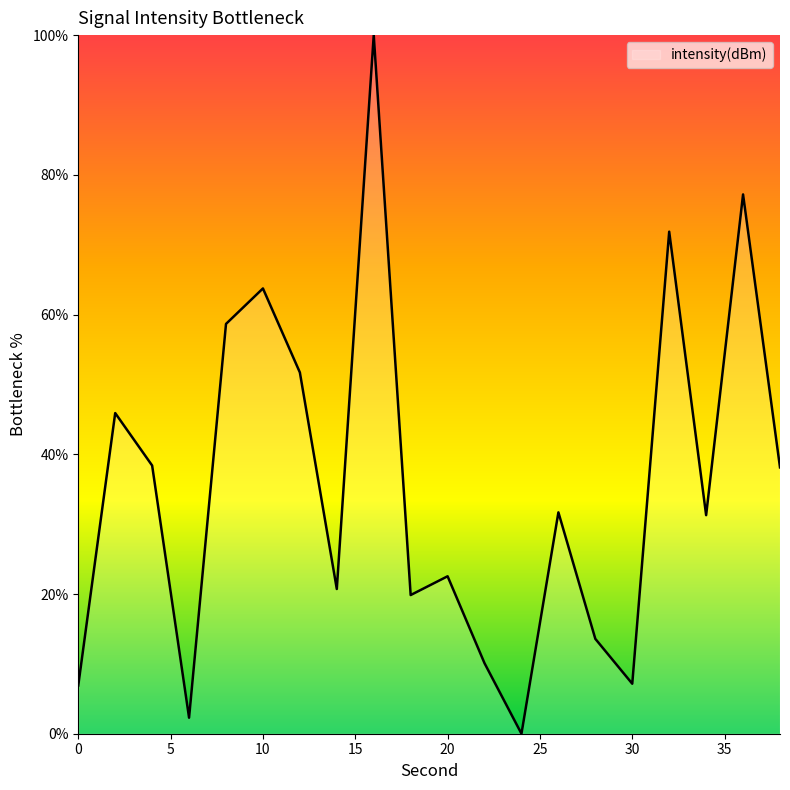

What is the difference between the maximum and minimum values?

100.0